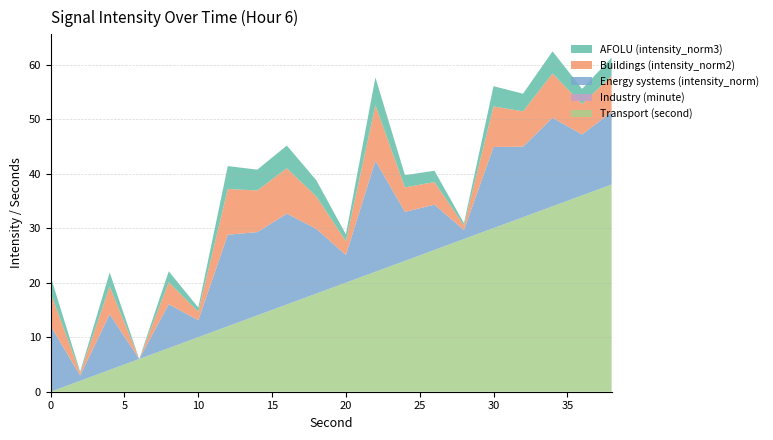

Reading right to left, extract all data points from this chart.

Transport (second): 38=38.0	36=36.0	34=34.0	32=32.0	30=30.0	28=28.0	26=26.0	24=24.0	22=22.0	20=20.0	18=18.0	16=16.0	14=14.0	12=12.0	10=10.0	8=8.0	6=6.0	4=4.0	2=2.0	0=0.0
Industry (minute): 38=0.0	36=0.0	34=0.0	32=0.0	30=0.0	28=0.0	26=0.0	24=0.0	22=0.0	20=0.0	18=0.0	16=0.0	14=0.0	12=0.0	10=0.0	8=0.0	6=0.0	4=0.0	2=0.0	0=0.0
Energy systems (intensity_norm): 38=13.3	36=11.2	34=16.2	32=12.9	30=14.9	28=1.7	26=8.3	24=9.0	22=20.4	20=5.1	18=11.9	16=16.7	14=15.3	12=16.8	10=3.1	8=8.0	6=0.0	4=10.2	2=1.0	0=12.1
Buildings (intensity_norm2): 38=6.6	36=5.6	34=8.1	32=6.5	30=7.4	28=0.8	26=4.1	24=4.5	22=10.2	20=2.5	18=5.9	16=8.3	14=7.6	12=8.4	10=1.6	8=4.0	6=0.0	4=5.1	2=0.5	0=6.0
AFOLU (intensity_norm3): 38=3.3	36=2.8	34=4.1	32=3.2	30=3.7	28=0.4	26=2.1	24=2.2	22=5.1	20=1.3	18=3.0	16=4.2	14=3.8	12=4.2	10=0.8	8=2.0	6=0.0	4=2.6	2=0.2	0=3.0